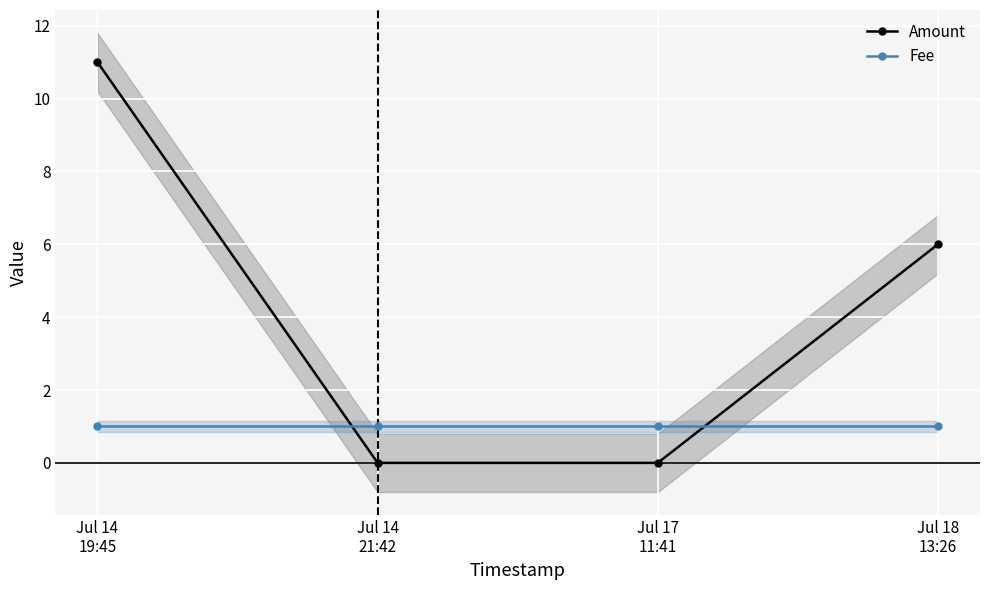

How many lines are shown in the chart?

2